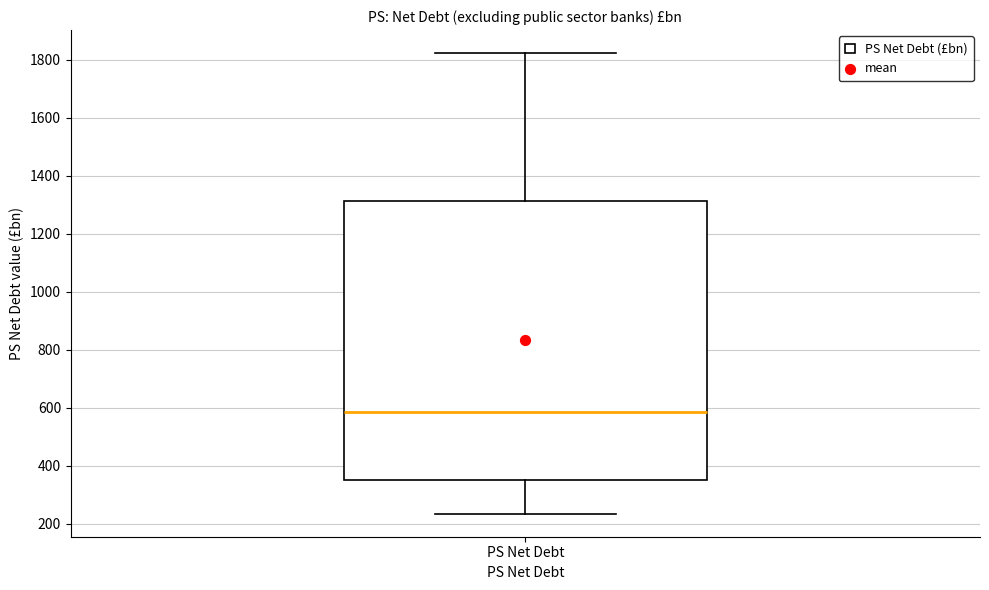

Transcribe this box plot: give where the median line is, the range the box spans, and where the two whiskers end, as read against the y-axis. The values are not printed on the chart, so give them approximately, as read against the axis.

median 580, box 360 to 1320, whiskers 240 to 1820